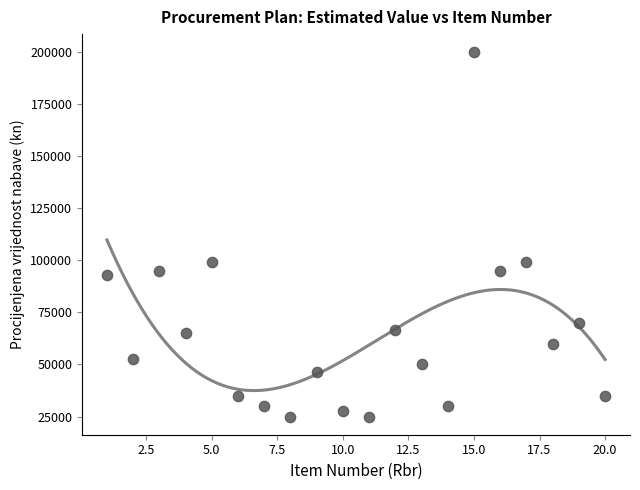

What is the range of Y values (max minus min)?

174900.0